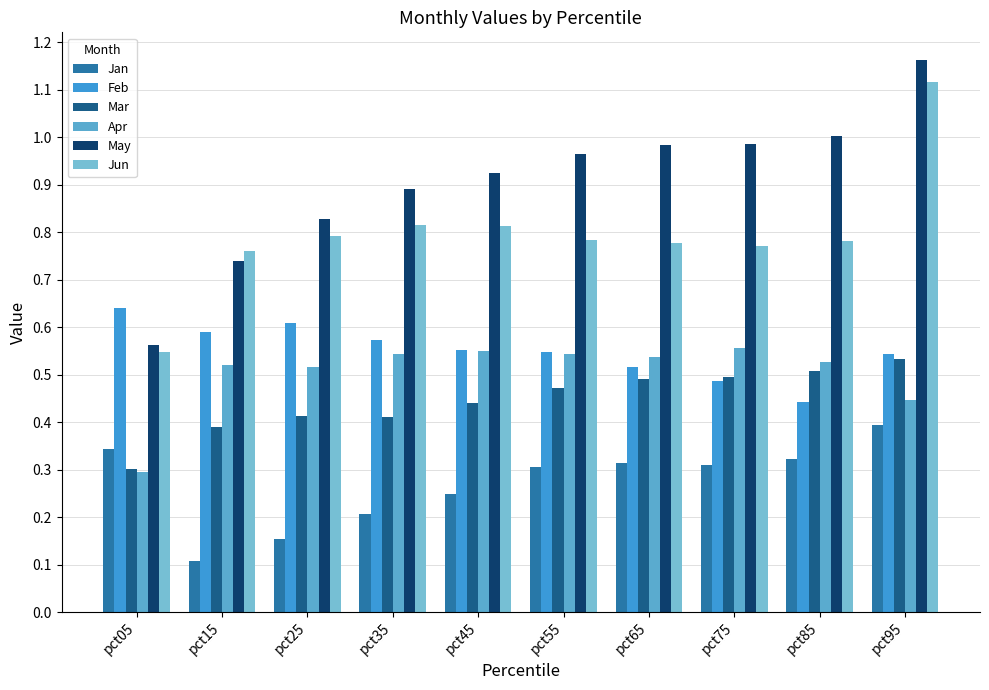

Is the value of Apr at pct35 greater than the value of Mar at pct55?

Yes